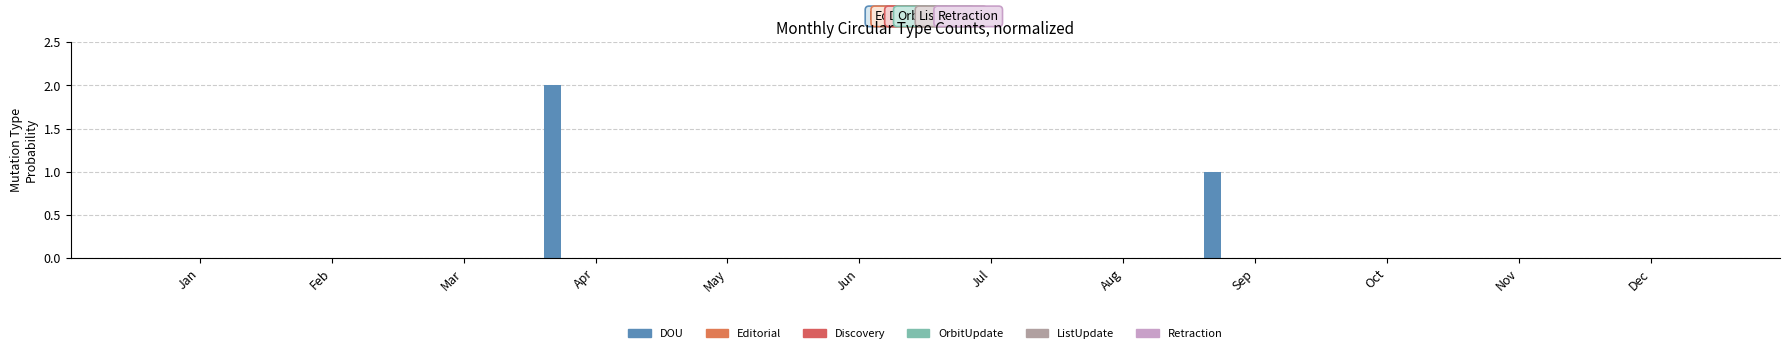

Reading left to right, extract all data points from this chart.

DOU: Jan=0	Feb=0	Mar=0	Apr=2	May=0	Jun=0	Jul=0	Aug=0	Sep=1	Oct=0	Nov=0	Dec=0
Editorial: Jan=0	Feb=0	Mar=0	Apr=0	May=0	Jun=0	Jul=0	Aug=0	Sep=0	Oct=0	Nov=0	Dec=0
Discovery: Jan=0	Feb=0	Mar=0	Apr=0	May=0	Jun=0	Jul=0	Aug=0	Sep=0	Oct=0	Nov=0	Dec=0
OrbitUpdate: Jan=0	Feb=0	Mar=0	Apr=0	May=0	Jun=0	Jul=0	Aug=0	Sep=0	Oct=0	Nov=0	Dec=0
ListUpdate: Jan=0	Feb=0	Mar=0	Apr=0	May=0	Jun=0	Jul=0	Aug=0	Sep=0	Oct=0	Nov=0	Dec=0
Retraction: Jan=0	Feb=0	Mar=0	Apr=0	May=0	Jun=0	Jul=0	Aug=0	Sep=0	Oct=0	Nov=0	Dec=0